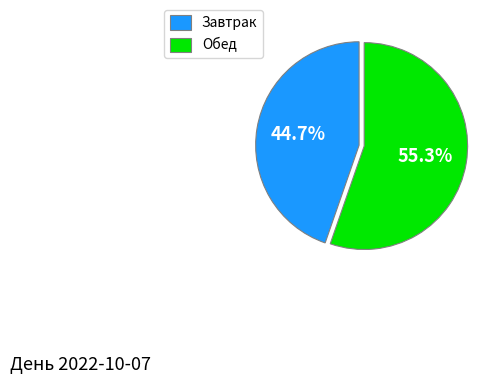

What is the ratio of the value at Завтрак to the value at Обед?

0.8